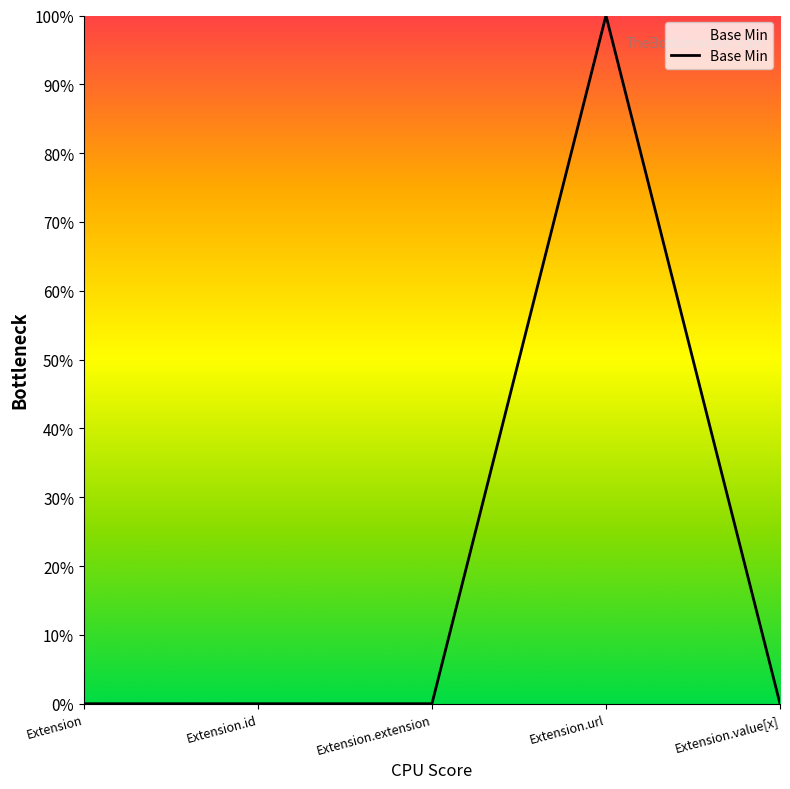

At which label is the value closest to 0?

Extension